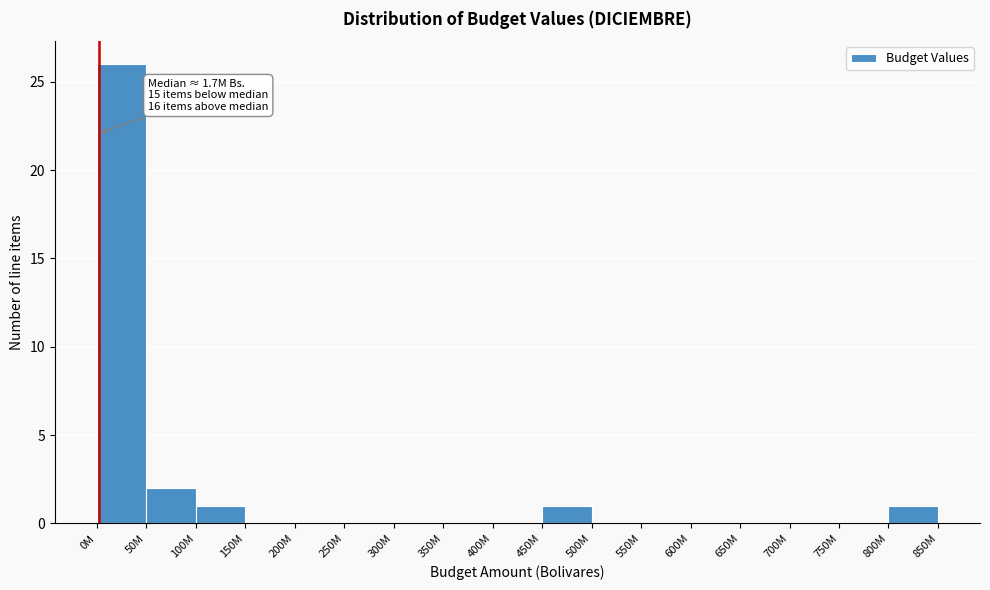

Reading right to left, extract all data points from this chart.

800M=1	750M=0	700M=0	650M=0	600M=0	550M=0	500M=0	450M=1	400M=0	350M=0	300M=0	250M=0	200M=0	150M=0	100M=1	50M=2	0M=26